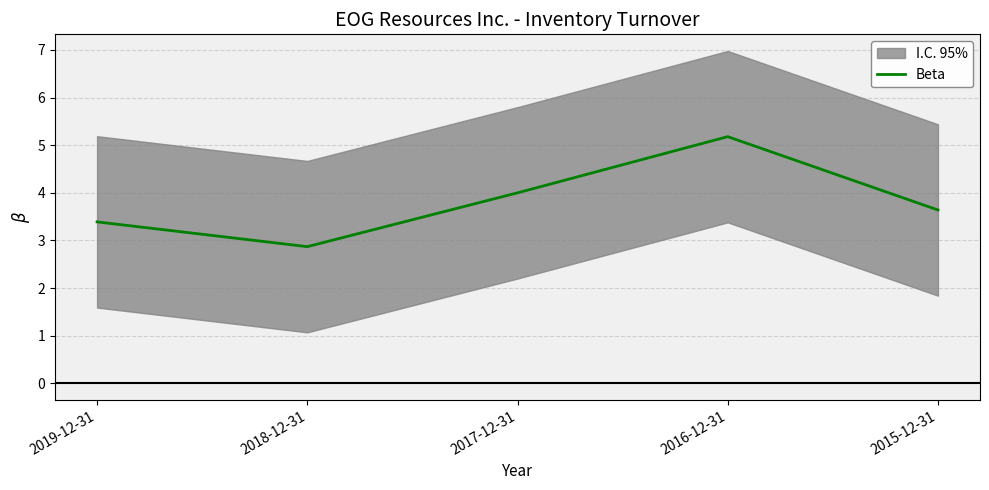

How many lines are shown in the chart?

1